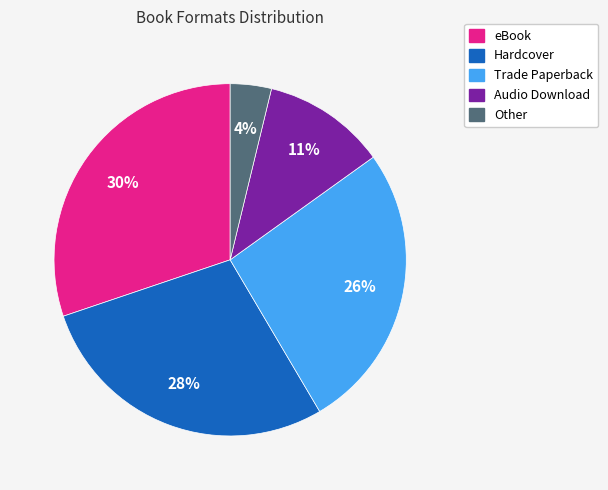

To the nearest percent, what is the average slice percentage?

20%